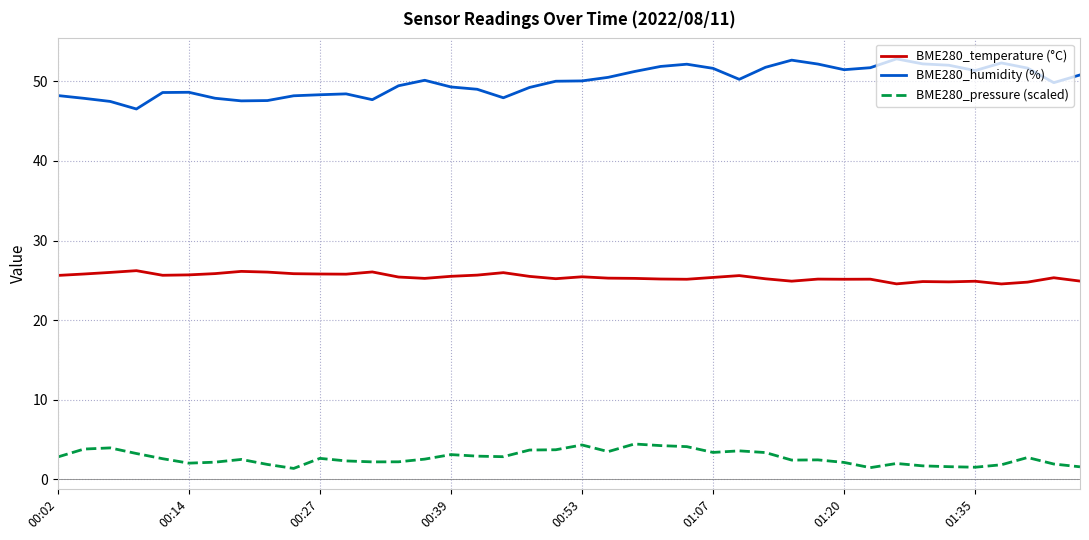

Which series has the largest total across all categories?

BME280_humidity (%)